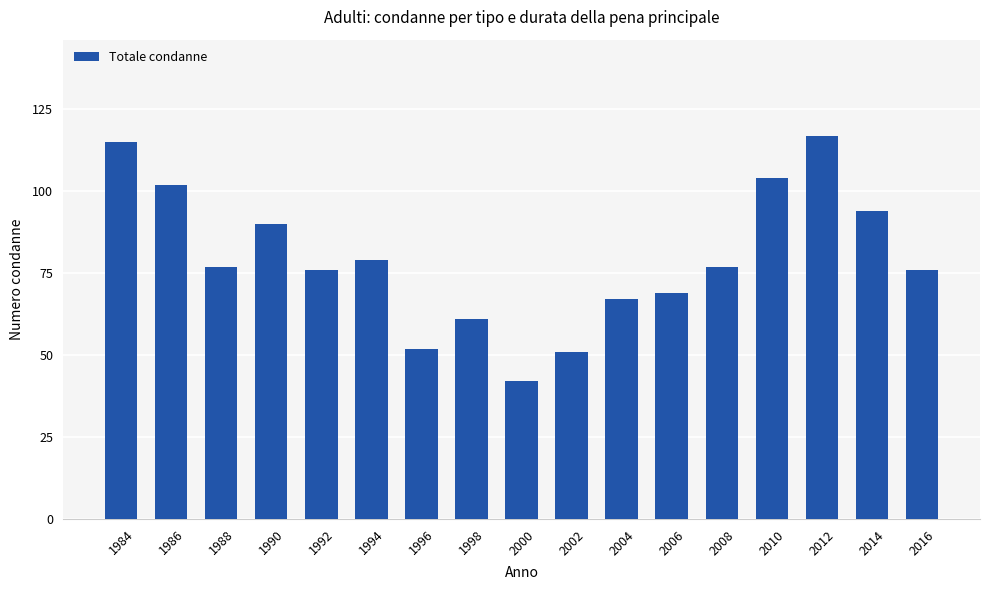

What is the sum of all values?

1349